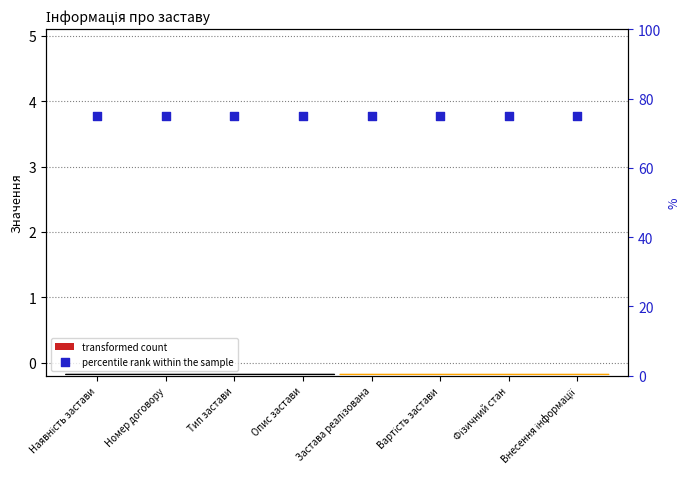

At how many categories does at least one series exceed 18?

8